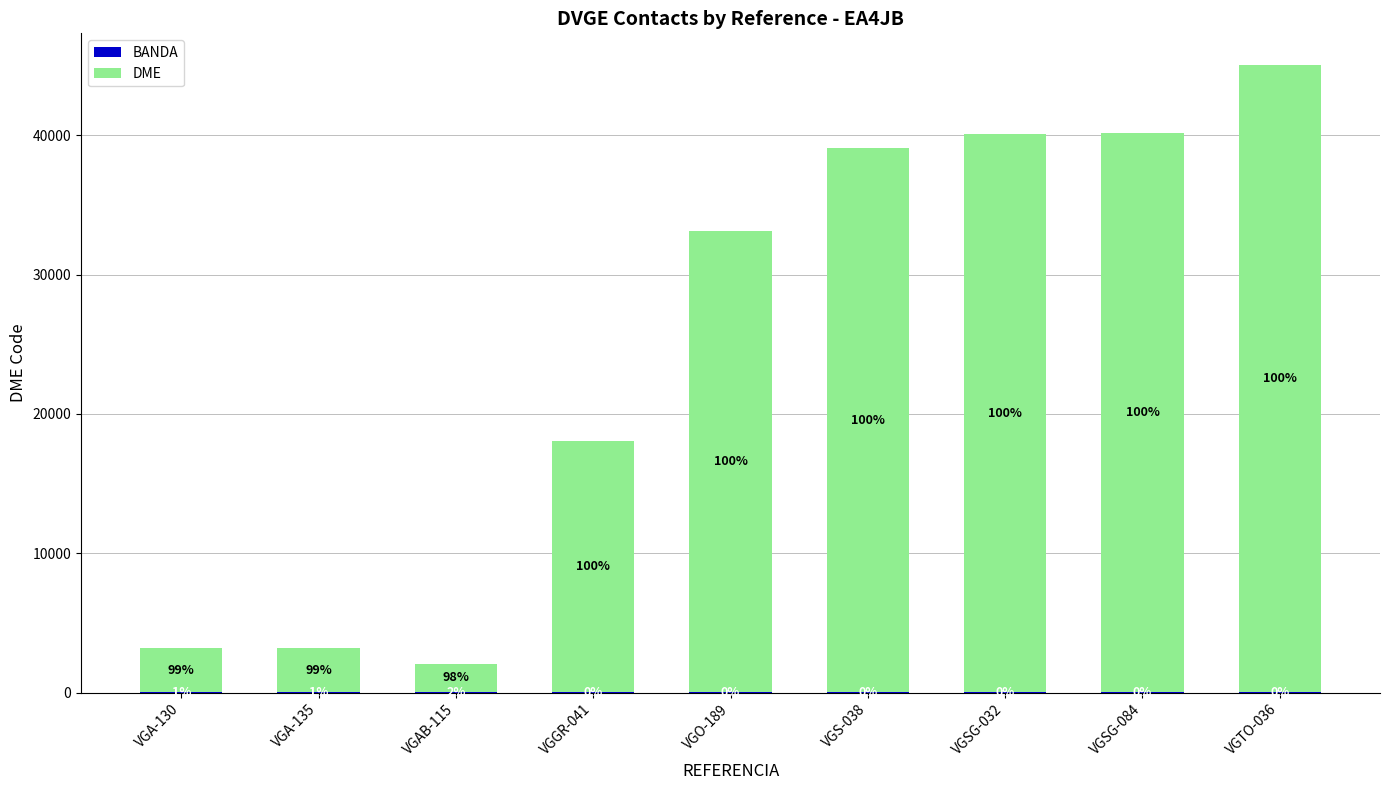

Are the bars grouped side by side (vs. stacked)?

No